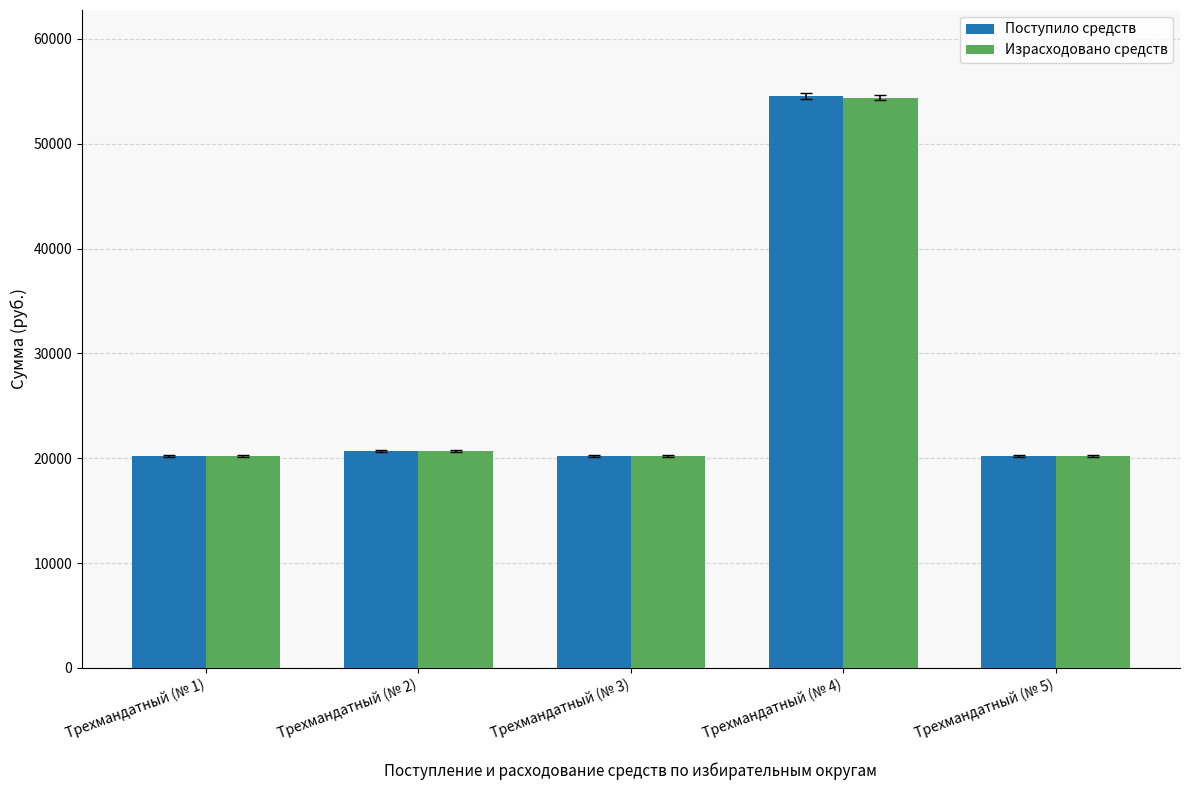

Reading left to right, transcribe all the data shown in this chart.

Поступило средств: Трехмандатный (№ 1)=20169	Трехмандатный (№ 2)=20669	Трехмандатный (№ 3)=20169	Трехмандатный (№ 4)=54569	Трехмандатный (№ 5)=20169
Израсходовано средств: Трехмандатный (№ 1)=20169	Трехмандатный (№ 2)=20669	Трехмандатный (№ 3)=20169	Трехмандатный (№ 4)=54396	Трехмандатный (№ 5)=20169